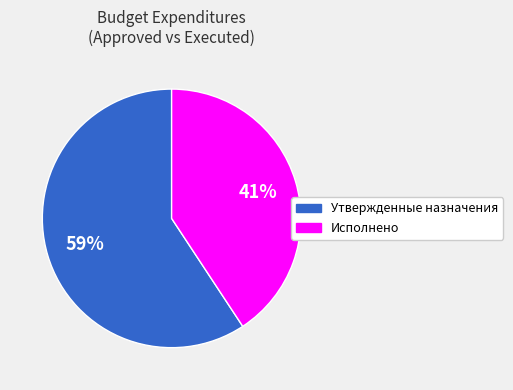

Does any single category account for the majority?

Yes